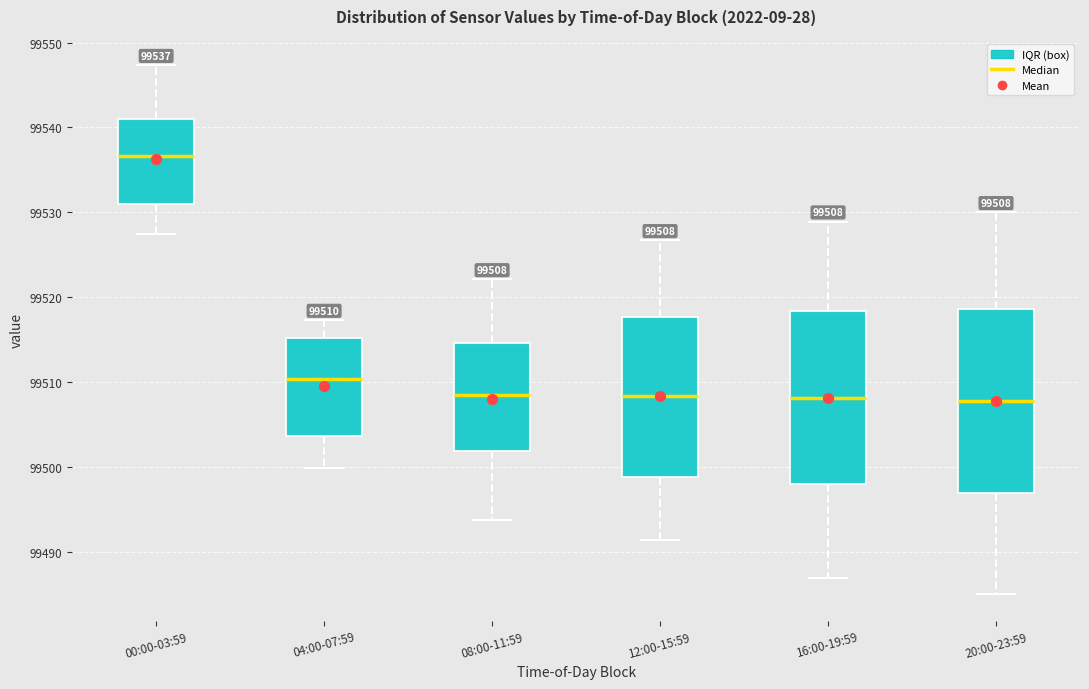

Which box is the tallest, from its lower edge to its upper edge?

20:00-23:59